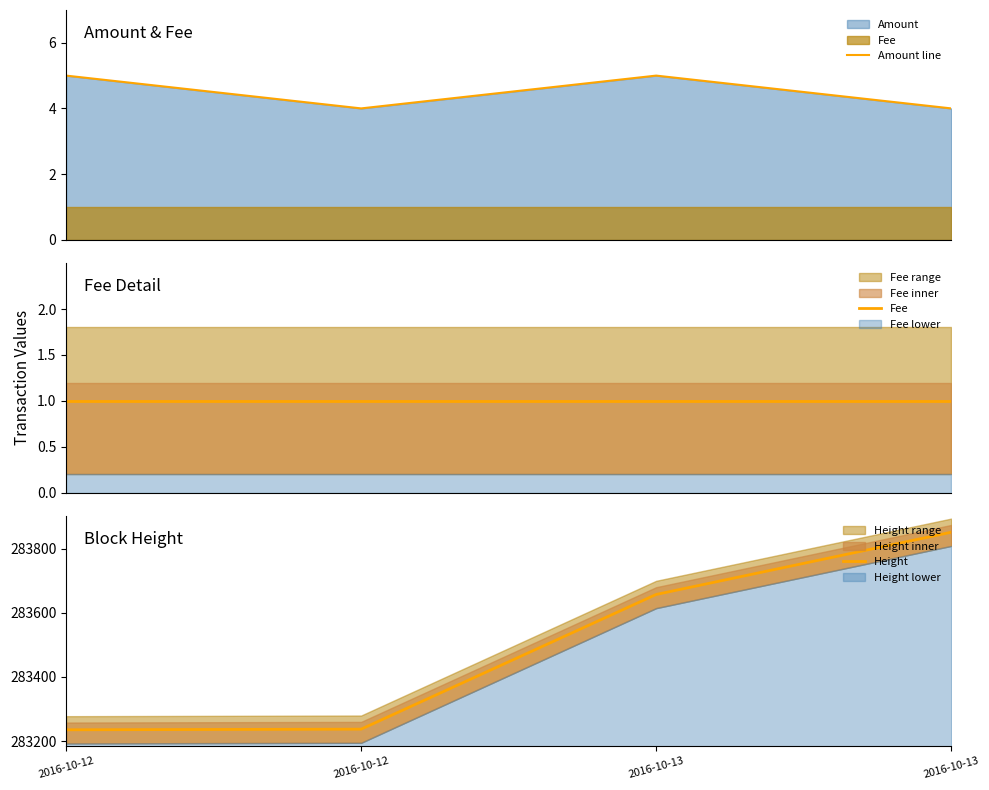

At 2016-10-12, list the series in order from smallest to largest.

Fee, Amount line, Height